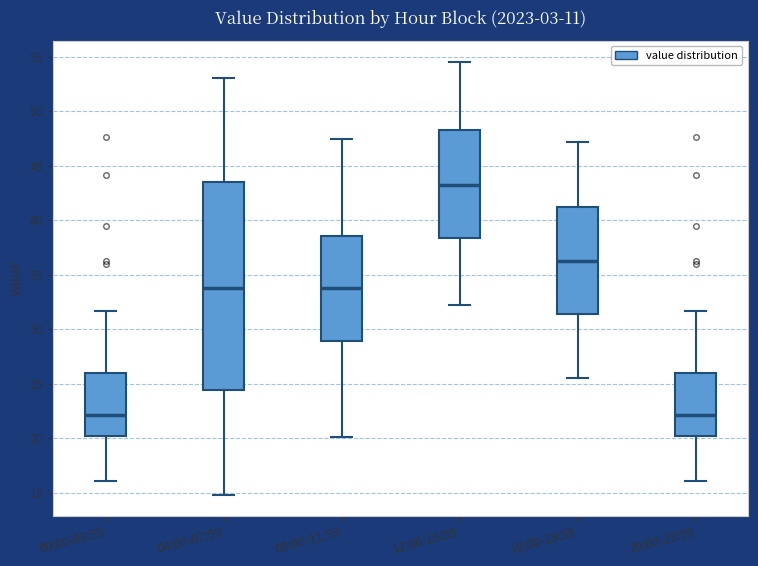

Which box's median line is the highest?

12:00-15:59